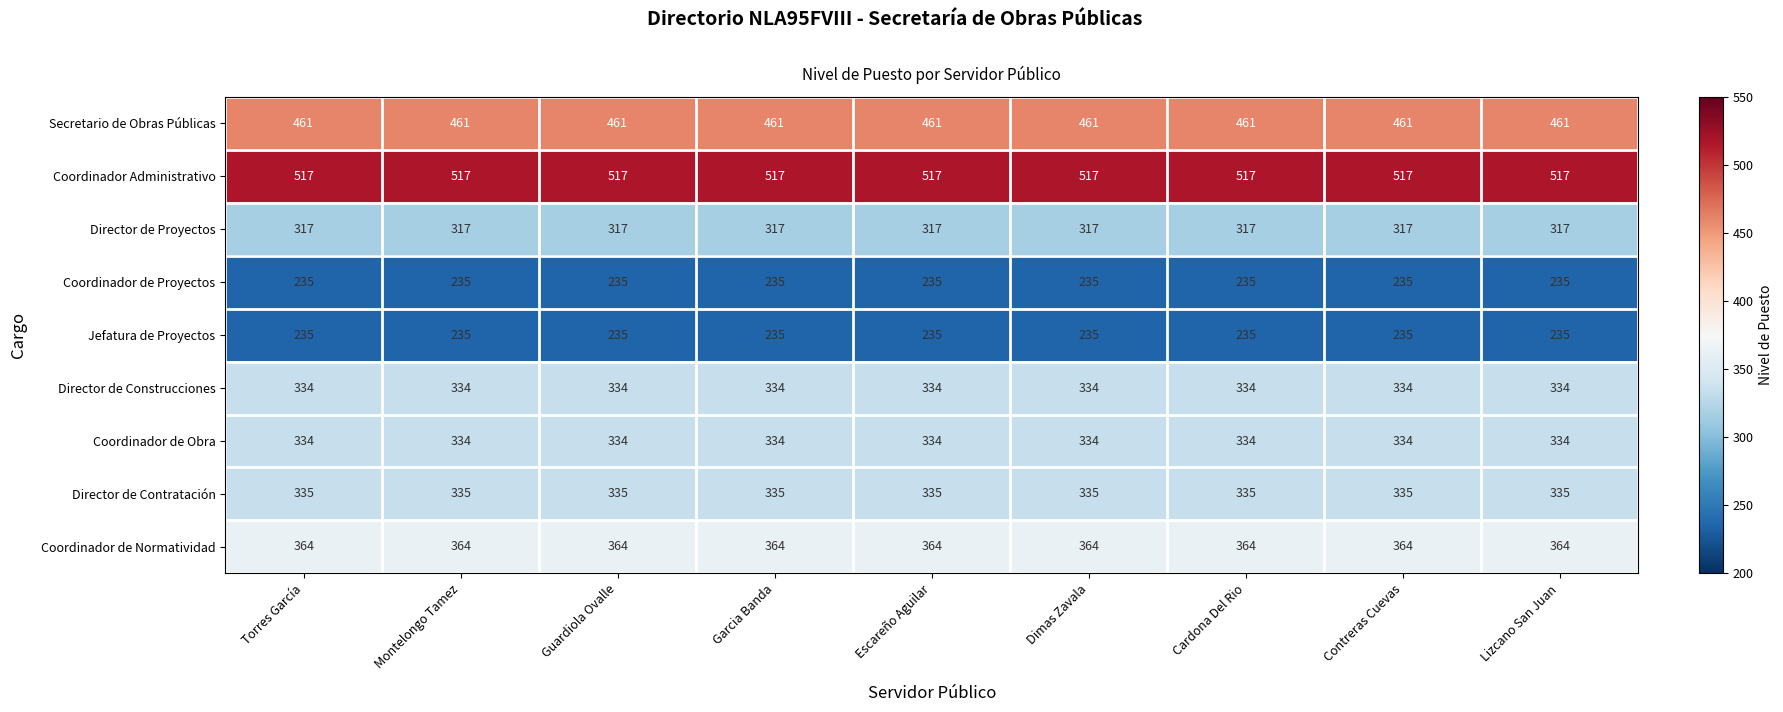

What is the difference between the highest and lowest values at Lizcano San Juan?

282